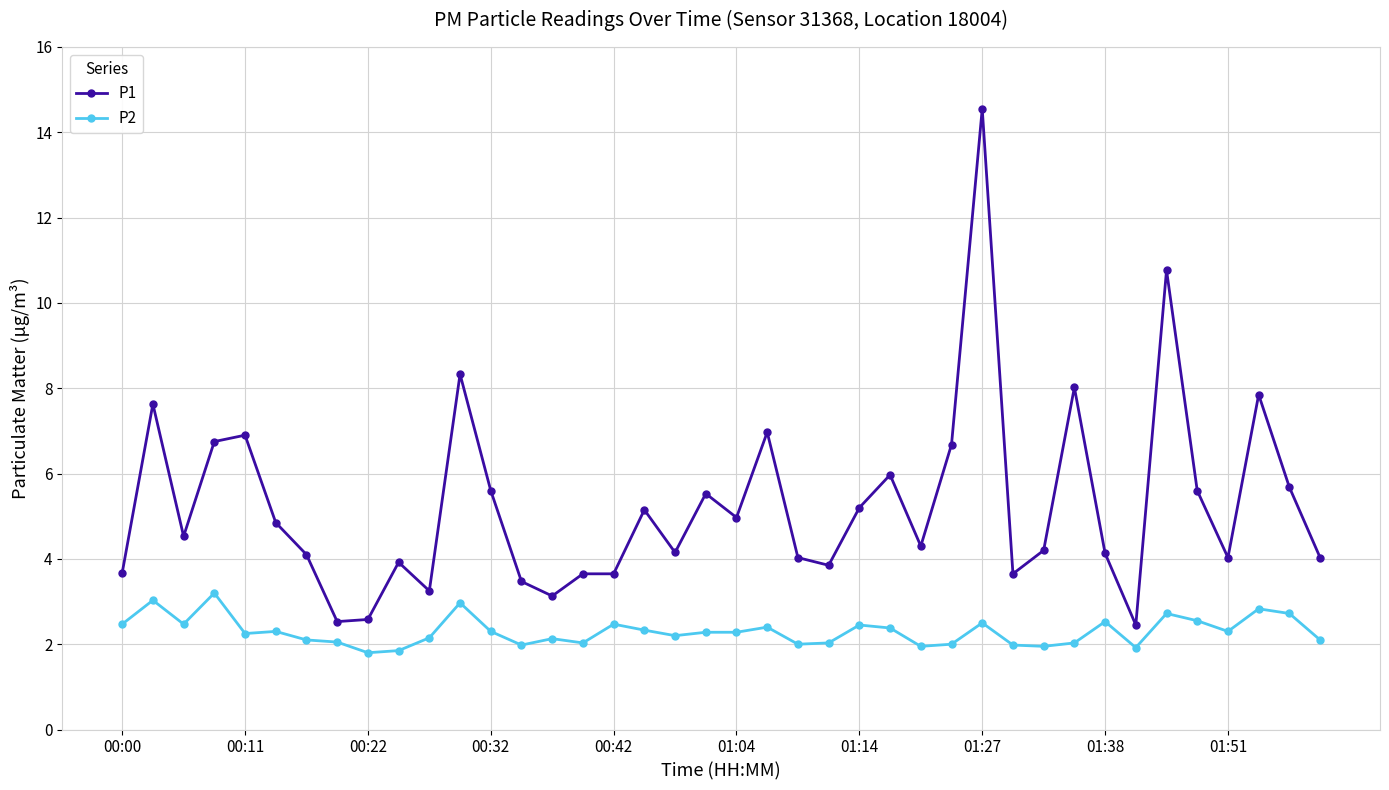

What is the value of the P2 point at the 35th from the left?

2.7